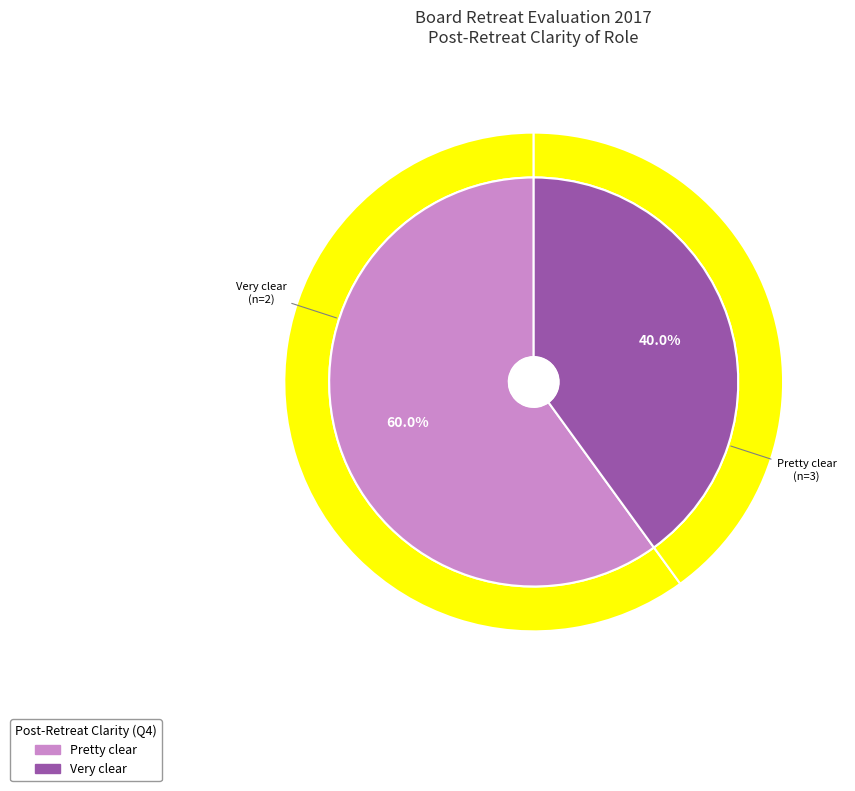

Is it true that More confused than before is 12% of the pie?

False